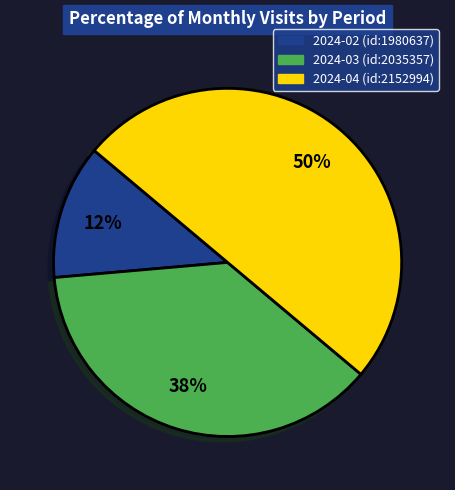

What is the smallest slice in the pie chart?

2024-02 (id:1980637)